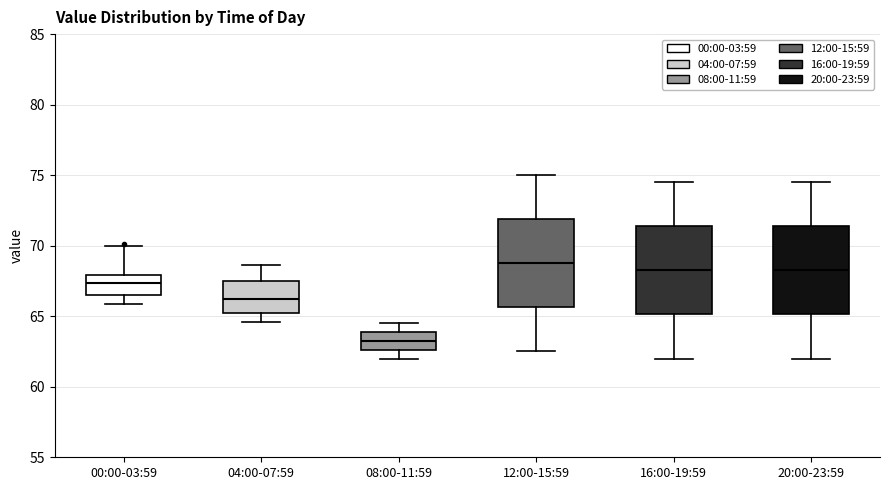

Reading left to right, read every box against the y-axis: the position of its median line, the range the box covers, and the ends of its whiskers. The values are not printed on the chart, so give them approximately, as read against the axis.

00:00-03:59: median 67.5, box 66.5 to 68.0, whiskers 66.0 to 70.0
04:00-07:59: median 66.5, box 65.0 to 67.5, whiskers 64.5 to 68.5
08:00-11:59: median 63.5, box 62.5 to 64.0, whiskers 62.0 to 64.5
12:00-15:59: median 69.0, box 65.5 to 72.0, whiskers 62.5 to 75.0
16:00-19:59: median 68.5, box 65.0 to 71.5, whiskers 62.0 to 74.5
20:00-23:59: median 68.5, box 65.0 to 71.5, whiskers 62.0 to 74.5